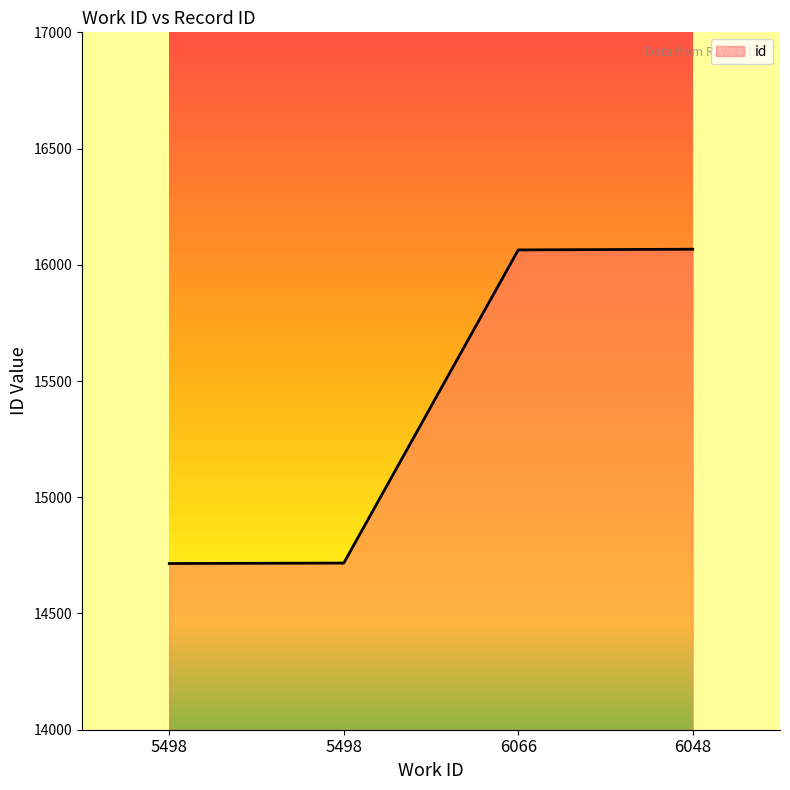

How many series are shown in this chart?

1